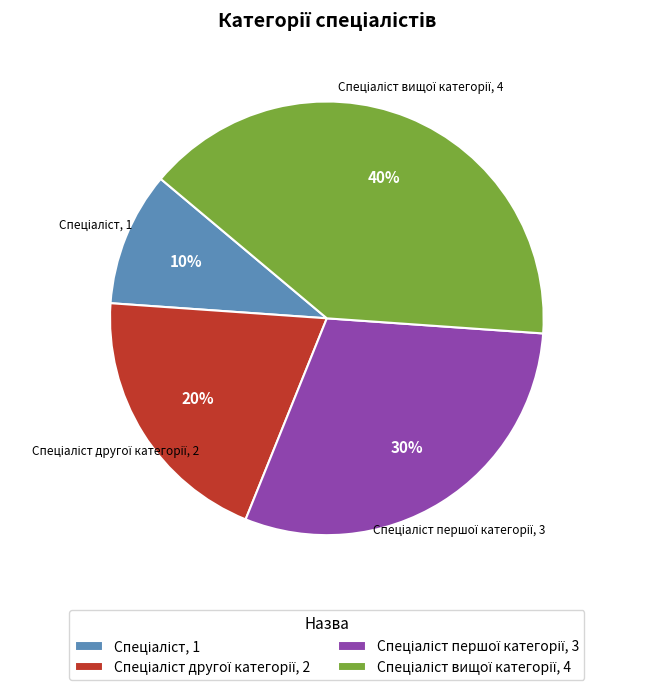

How many segments does this pie chart have?

4